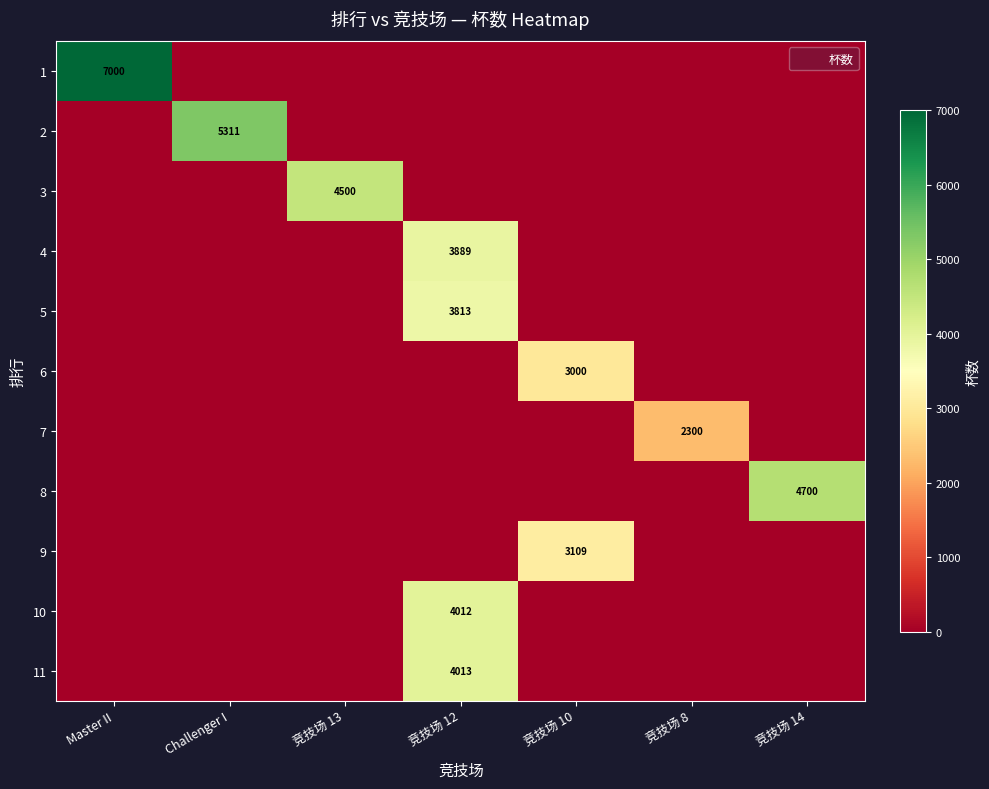

What is the total value across all series at 竞技场 12?

15727